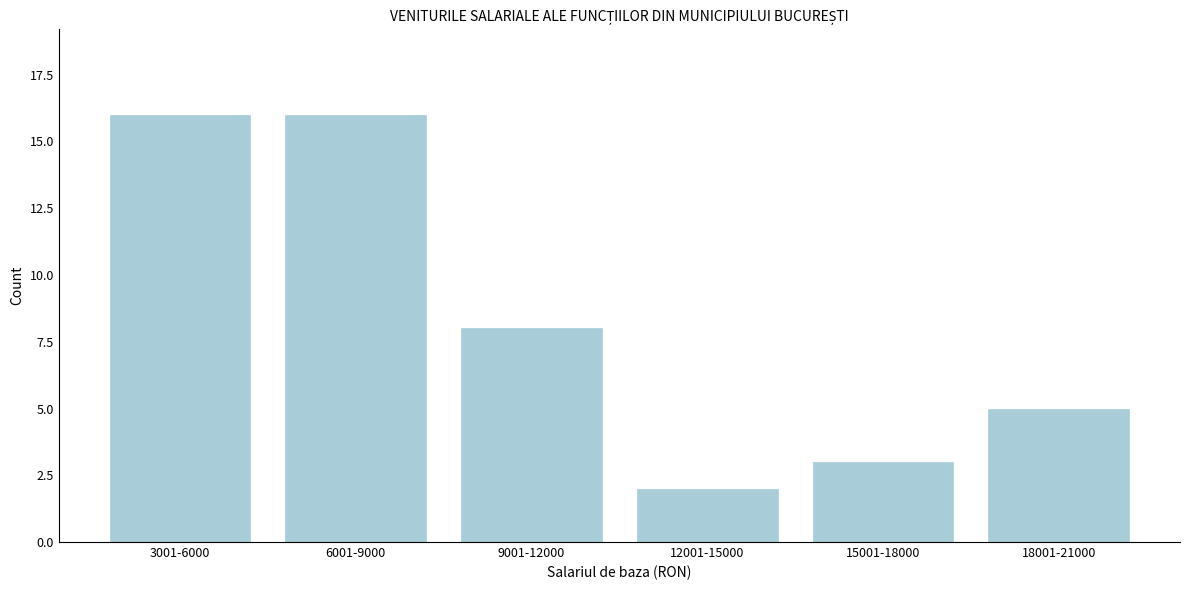

Reading right to left, transcribe all the data shown in this chart.

18001-21000=5	15001-18000=3	12001-15000=2	9001-12000=8	6001-9000=16	3001-6000=16